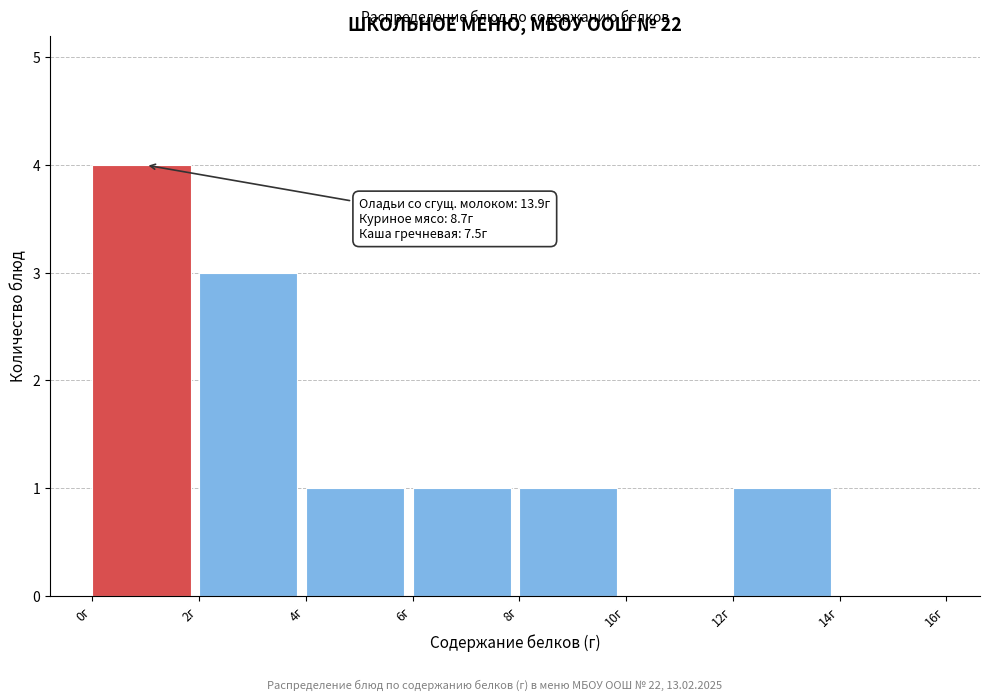

Which range on the x-axis has the tallest bar?

0 to 2